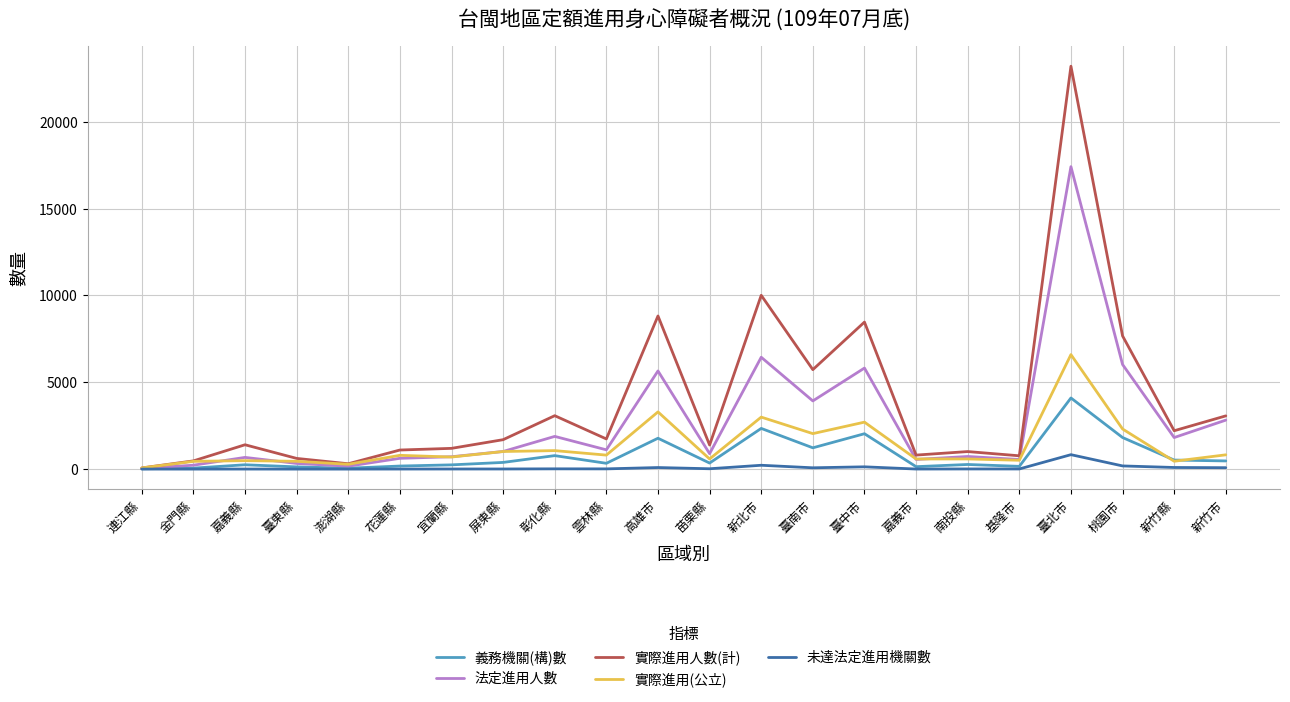

What are all the series names shown in the legend?

義務機關(構)數, 法定進用人數, 實際進用人數(計), 實際進用(公立), 未達法定進用機關數